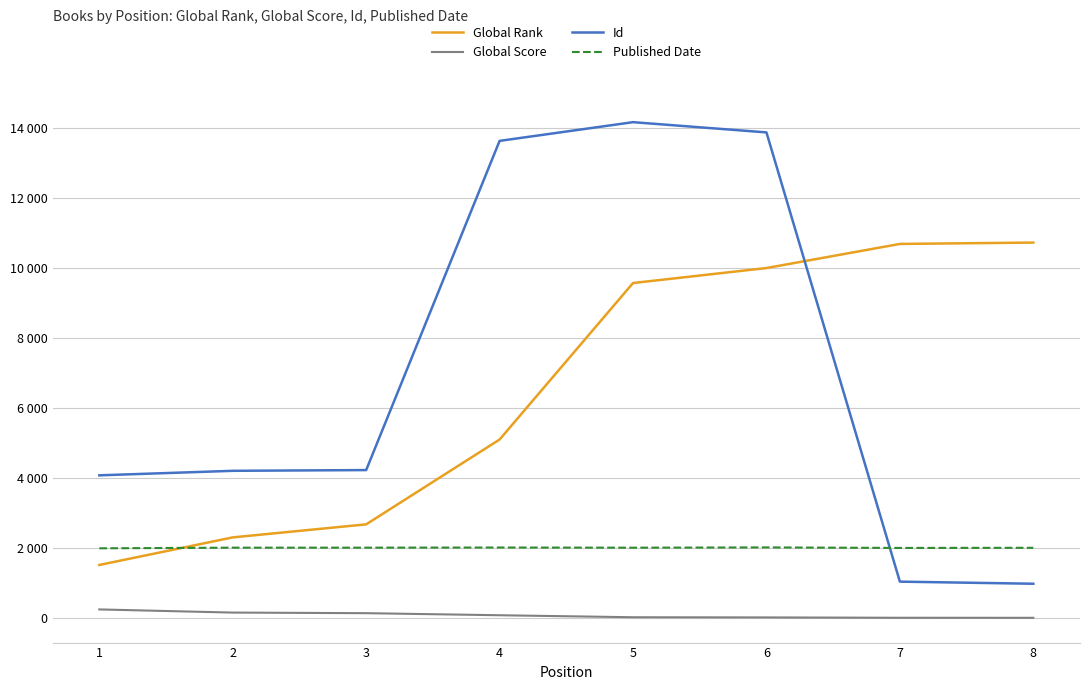

At which label is Global Rank closest to 6117?

4